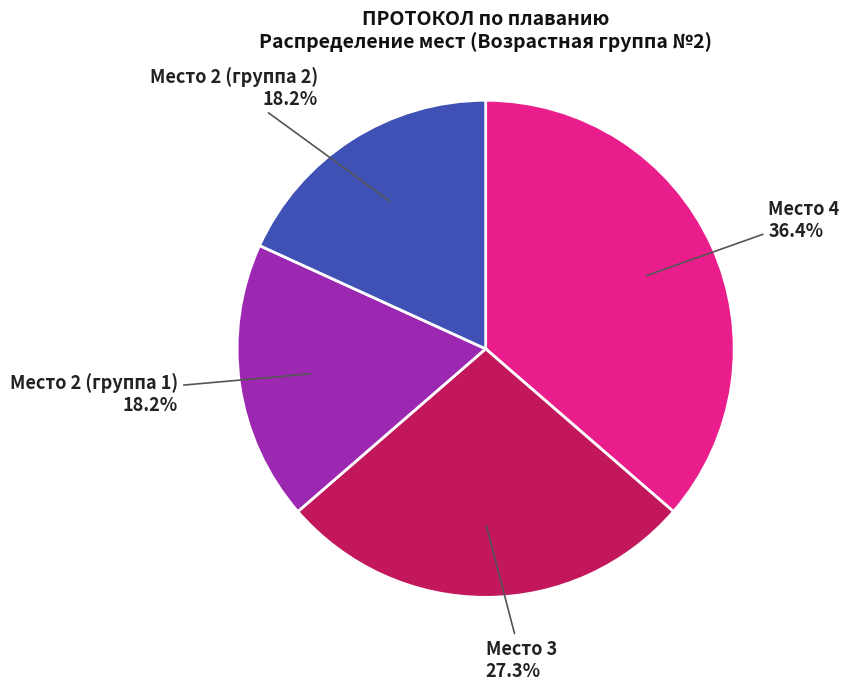

To the nearest percent, what is the combined percentage of Место 4 and Место 3?

64%